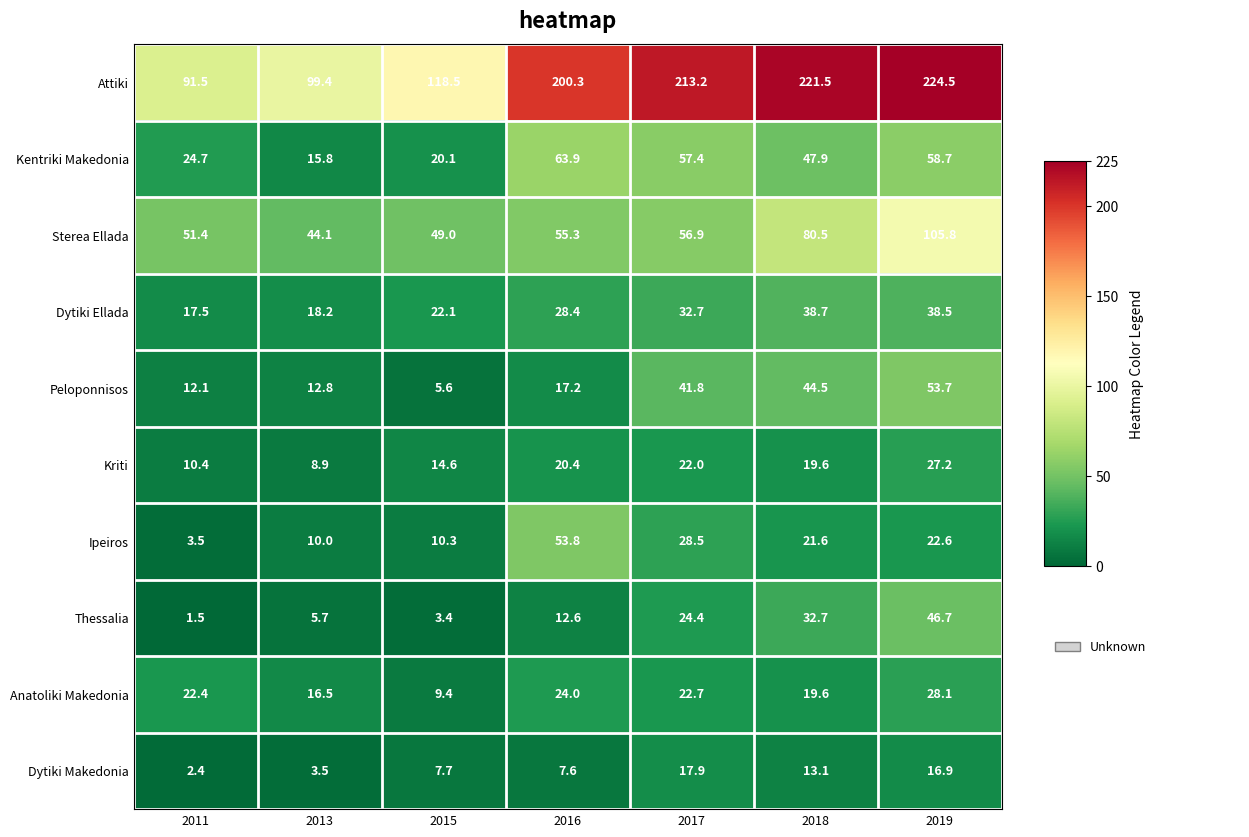

At which label does Peloponnisos first exceed 17?

2016